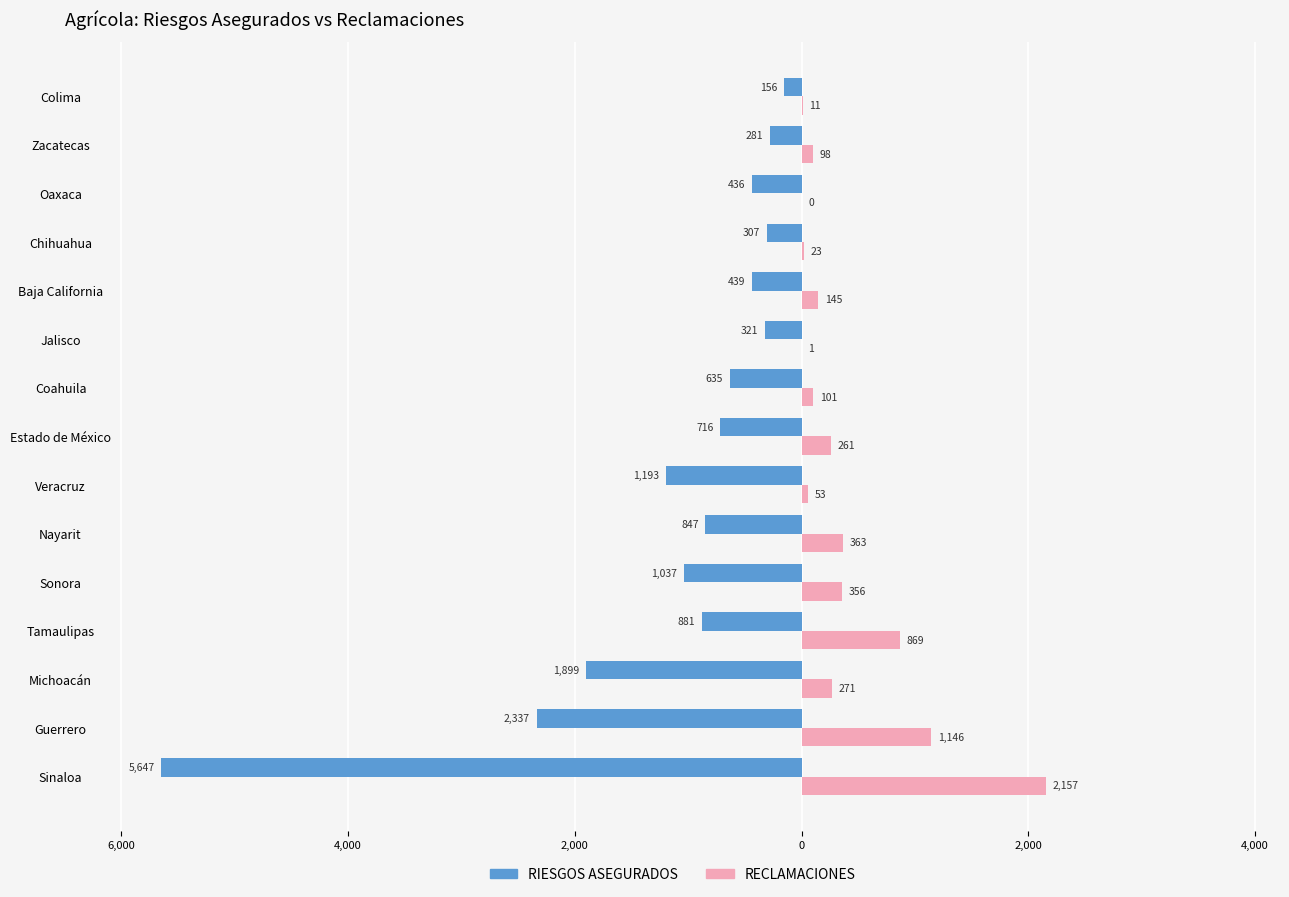

List the series in order of their peak value, lowest first.

RIESGOS ASEGURADOS, RECLAMACIONES